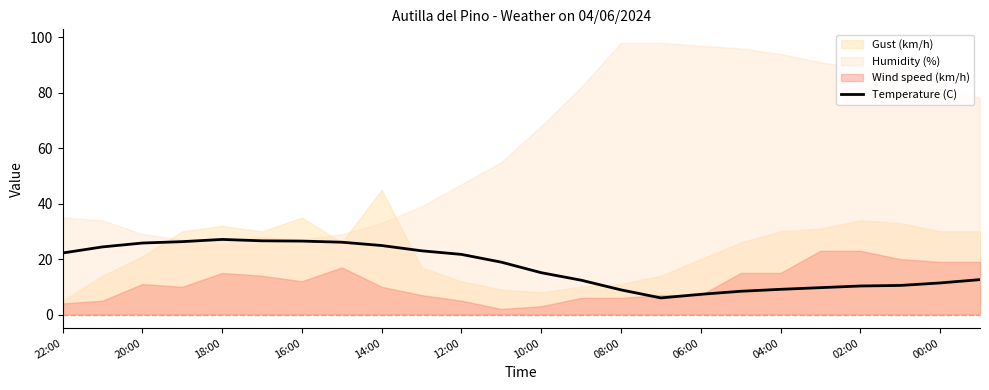

What is the difference between the maximum and minimum values?

21.1